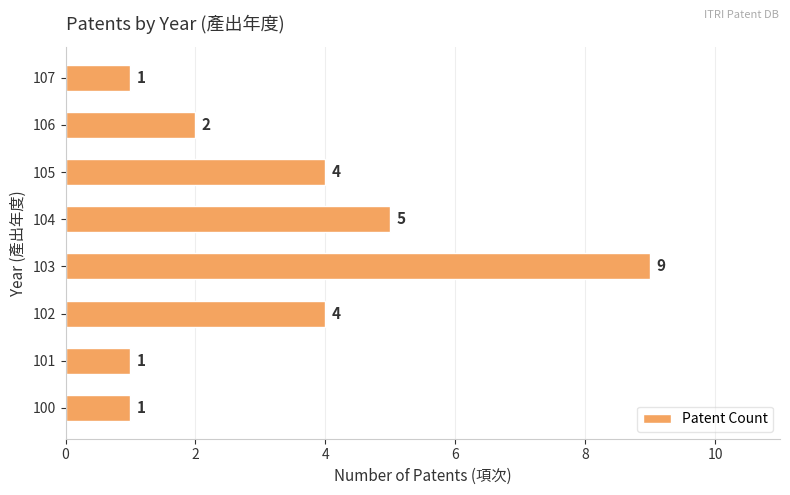

What is the change in value from 102 to 104?

+1